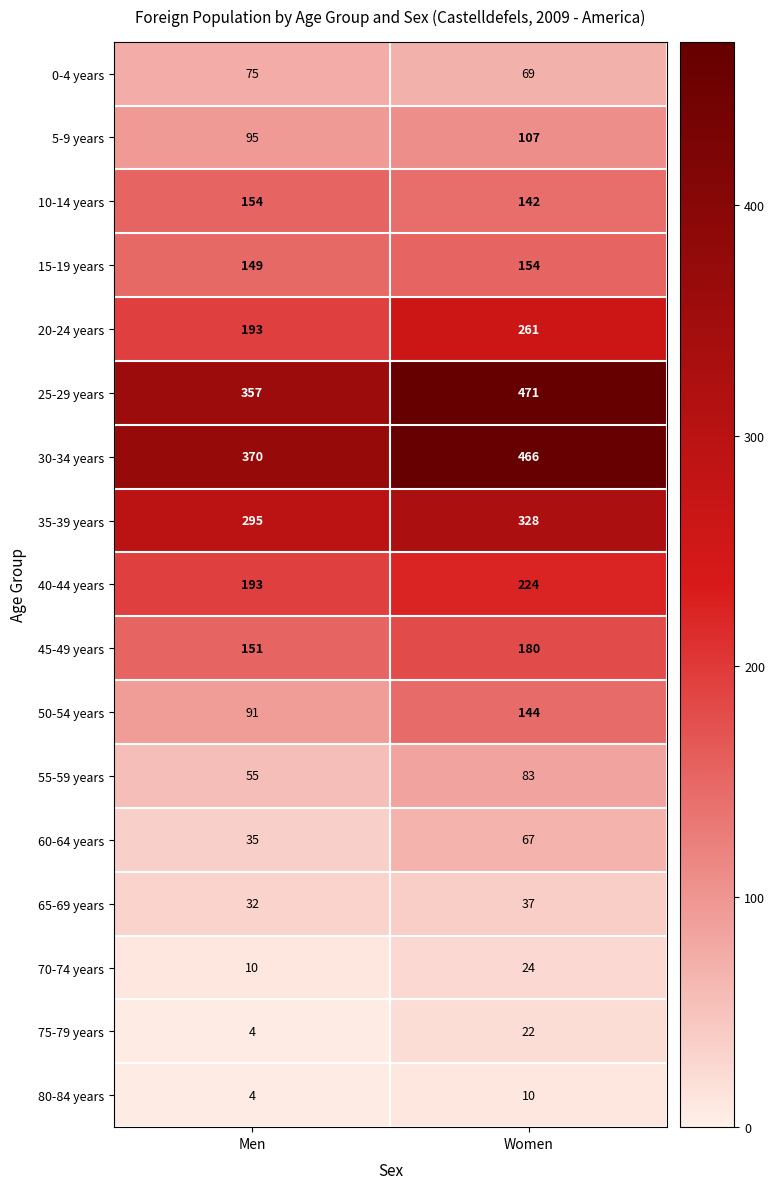

Is the value of 55-59 years at Women greater than the value of 80-84 years at Women?

Yes